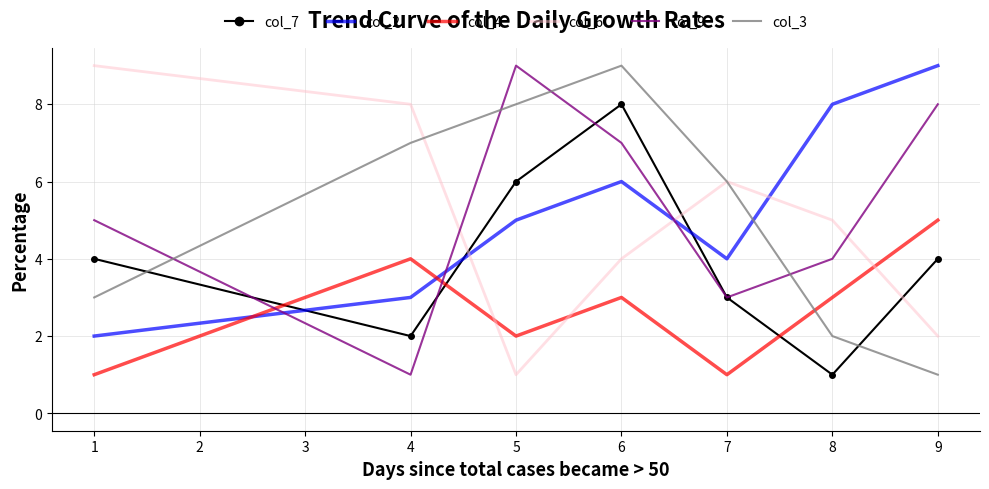

What is the maximum value shown in the chart?

9